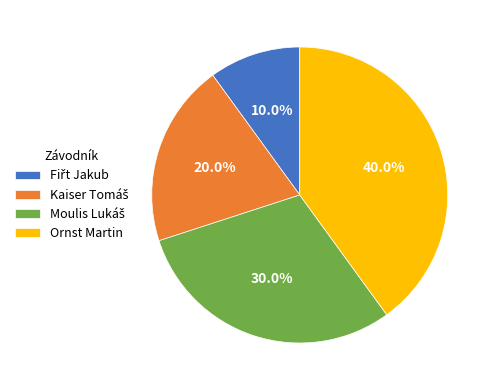

Is there any slice that represents more than half of the pie?

No